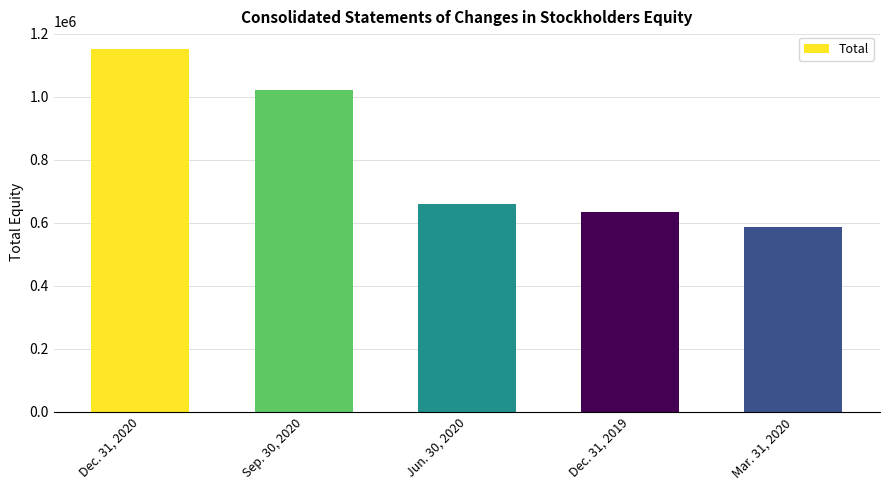

Reading left to right, what are all the values shown in this chart?

Dec. 31, 2020=1149736	Sep. 30, 2020=1020720	Jun. 30, 2020=659109	Dec. 31, 2019=634366	Mar. 31, 2020=585923